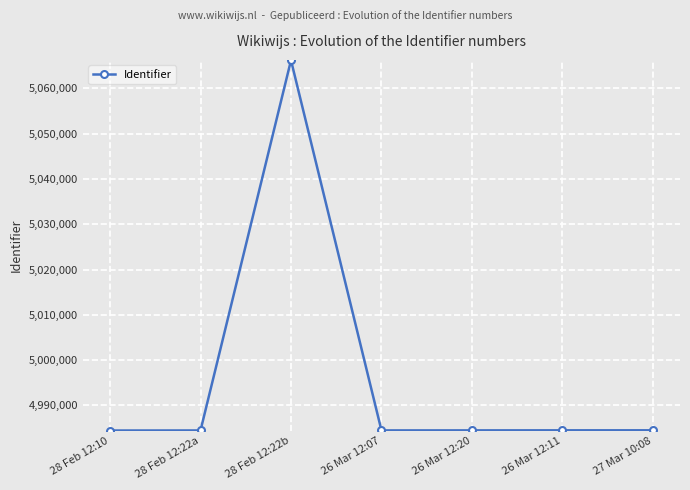

Does the chart have visible grid lines?

Yes